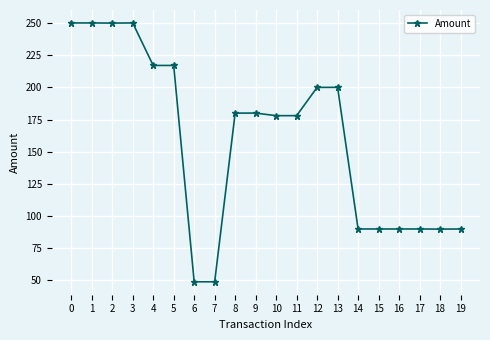

What is the ratio of the value at 5 to the value at 8?

1.2